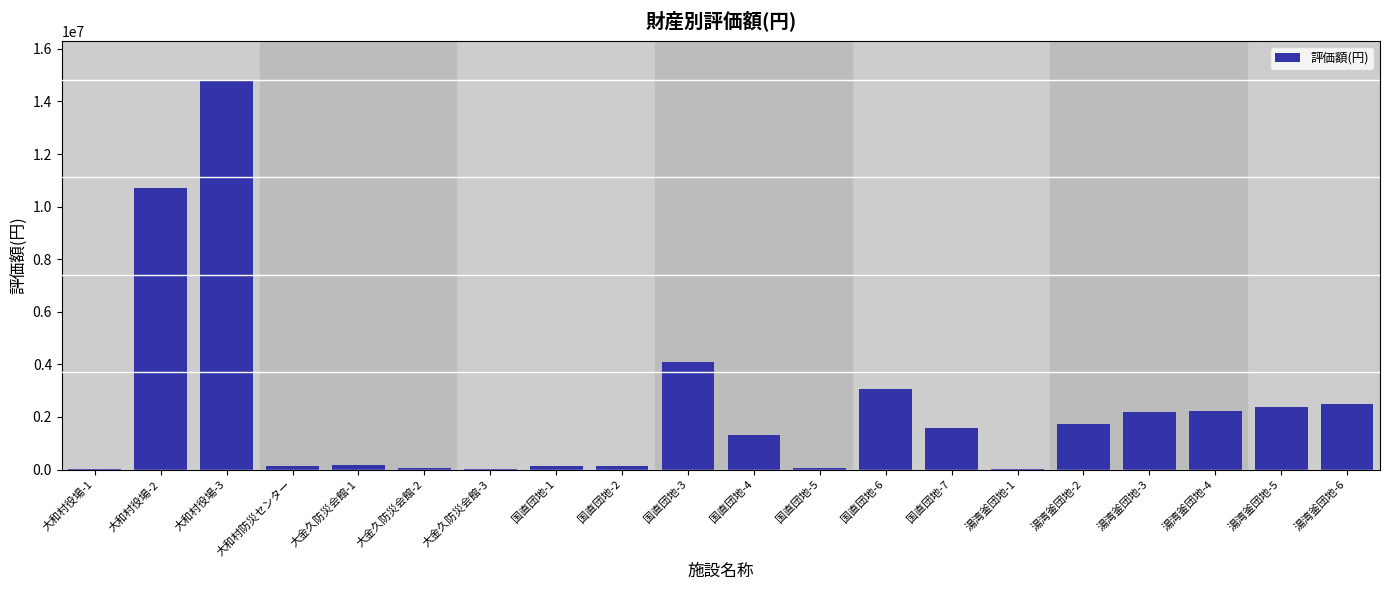

At which category does the chart reach its peak across all series?

大和村役場-3